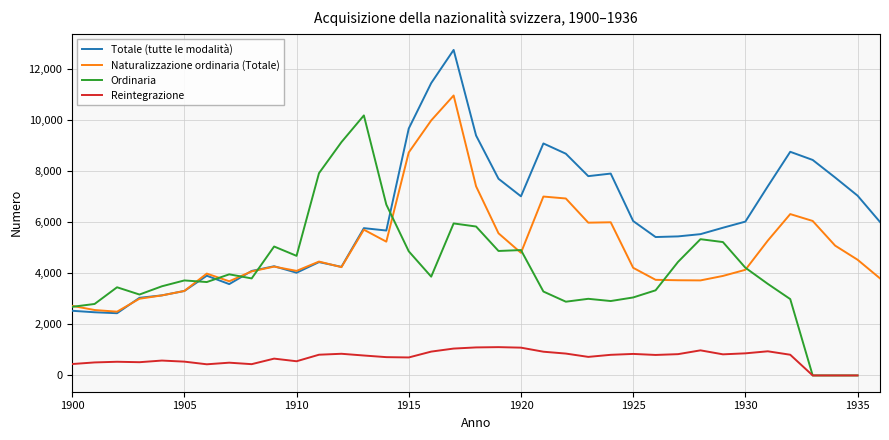

How many data points in Reintegrazione are less than 803?

18